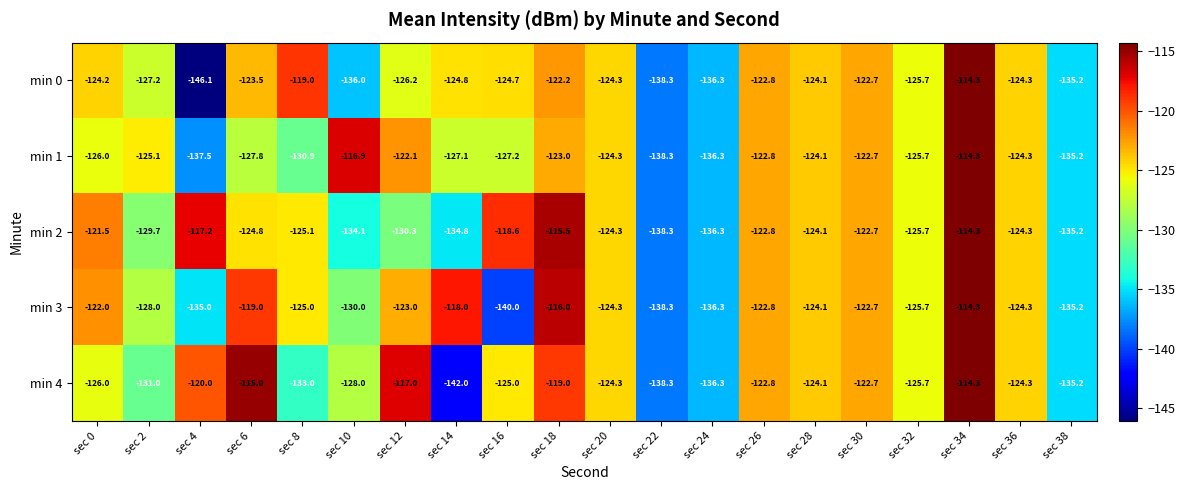

Which series has the widest spread of values?

min 0